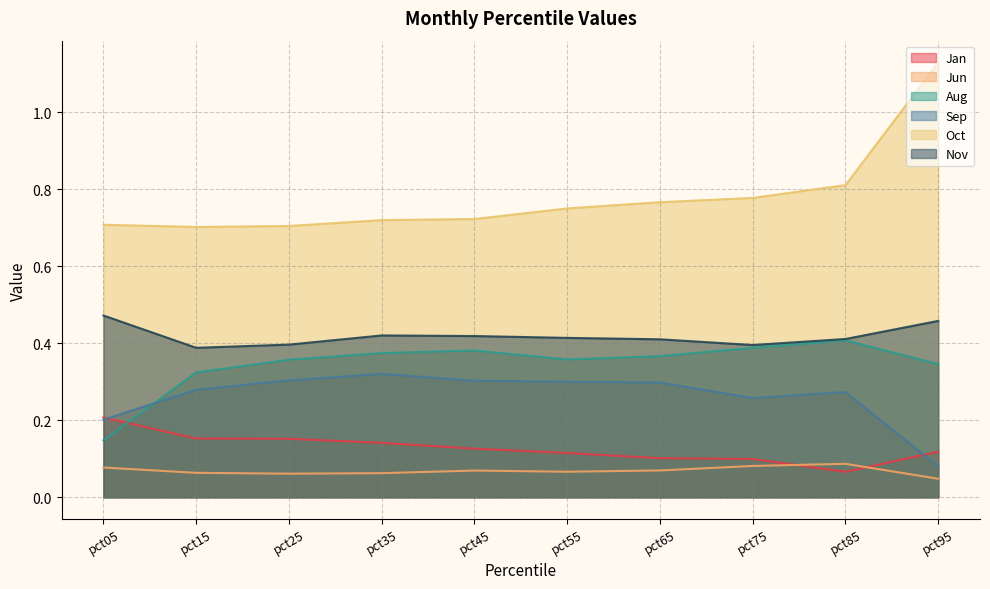

Reading right to left, transcribe all the data shown in this chart.

Jan: pct95=0.1	pct85=0.1	pct75=0.1	pct65=0.1	pct55=0.1	pct45=0.1	pct35=0.1	pct25=0.2	pct15=0.2	pct05=0.2
Jun: pct95=0.0	pct85=0.1	pct75=0.1	pct65=0.1	pct55=0.1	pct45=0.1	pct35=0.1	pct25=0.1	pct15=0.1	pct05=0.1
Aug: pct95=0.3	pct85=0.4	pct75=0.4	pct65=0.4	pct55=0.4	pct45=0.4	pct35=0.4	pct25=0.4	pct15=0.3	pct05=0.1
Sep: pct95=0.1	pct85=0.3	pct75=0.3	pct65=0.3	pct55=0.3	pct45=0.3	pct35=0.3	pct25=0.3	pct15=0.3	pct05=0.2
Oct: pct95=1.1	pct85=0.8	pct75=0.8	pct65=0.8	pct55=0.8	pct45=0.7	pct35=0.7	pct25=0.7	pct15=0.7	pct05=0.7
Nov: pct95=0.5	pct85=0.4	pct75=0.4	pct65=0.4	pct55=0.4	pct45=0.4	pct35=0.4	pct25=0.4	pct15=0.4	pct05=0.5